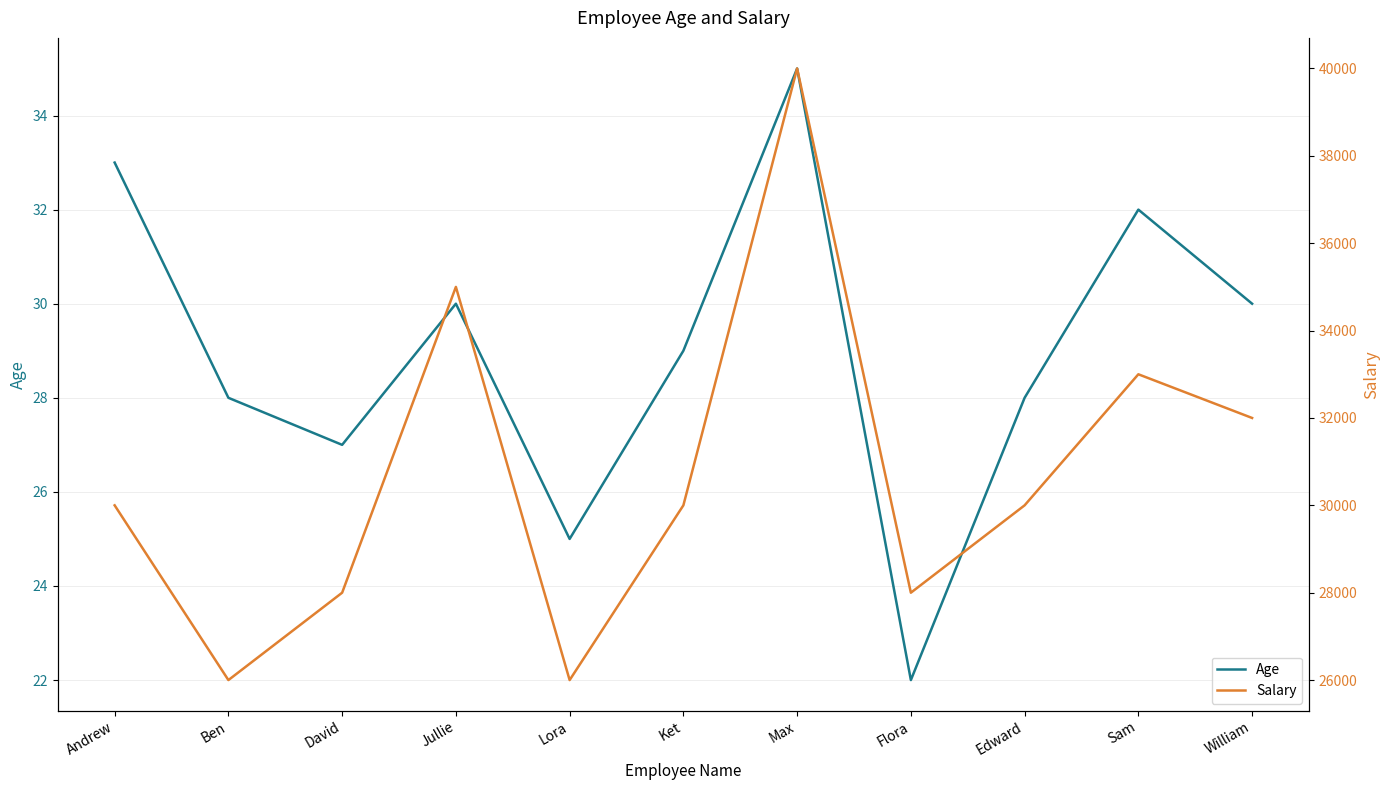

What value does the Salary series have at Edward?

30000